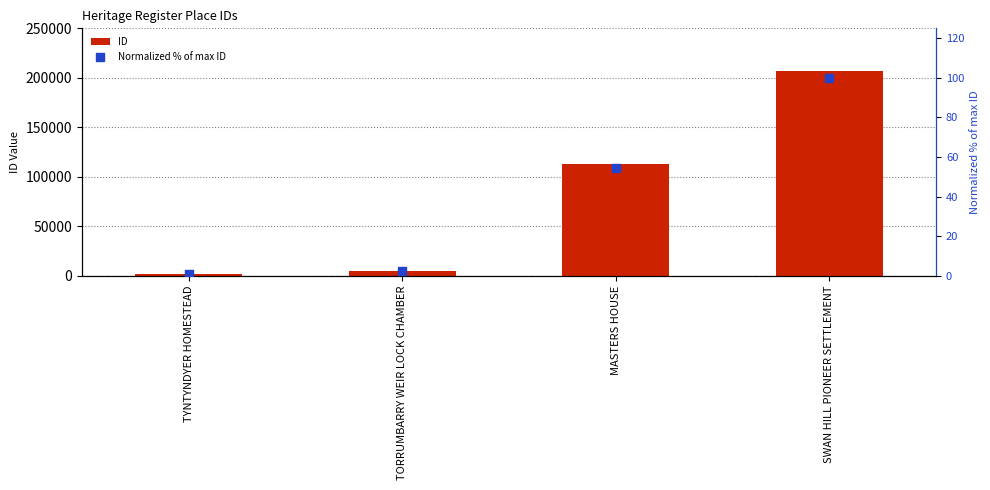

Which series reaches the maximum Y coordinate?

ID